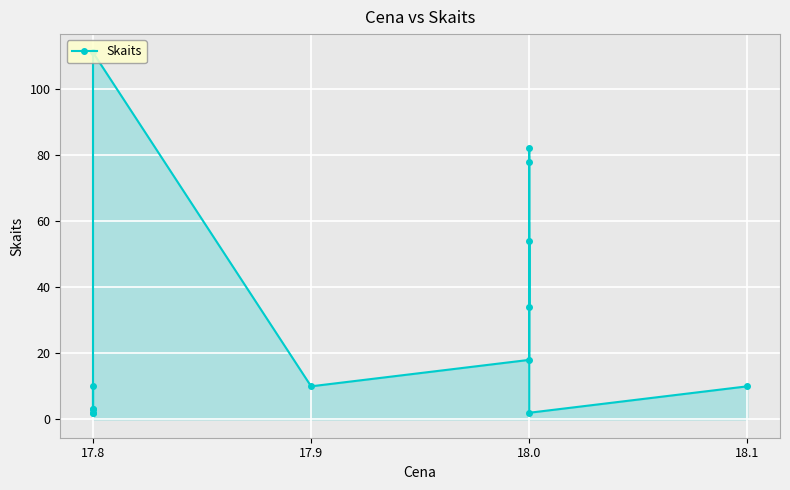

Approximately how many times larger is the value at 17.8 compared to 17.8?

55.5